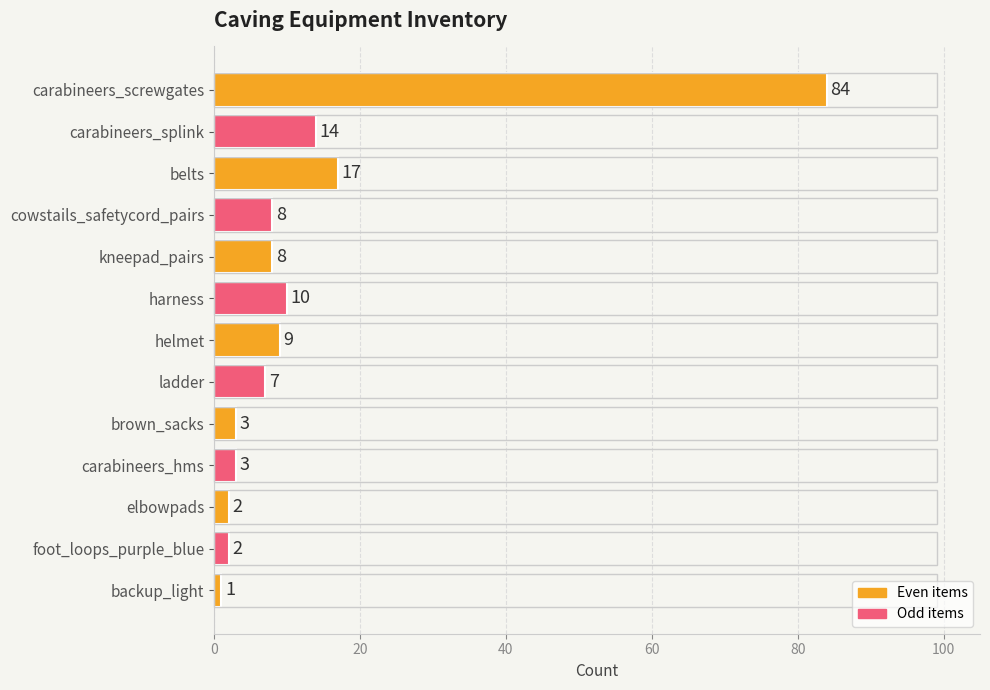

At which category does the chart reach its minimum across all series?

backup_light